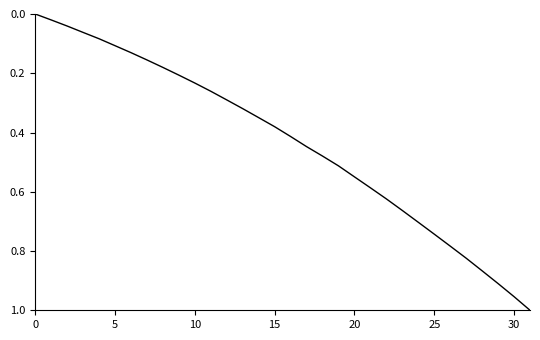

What is the label of the 21st point from the right?

11